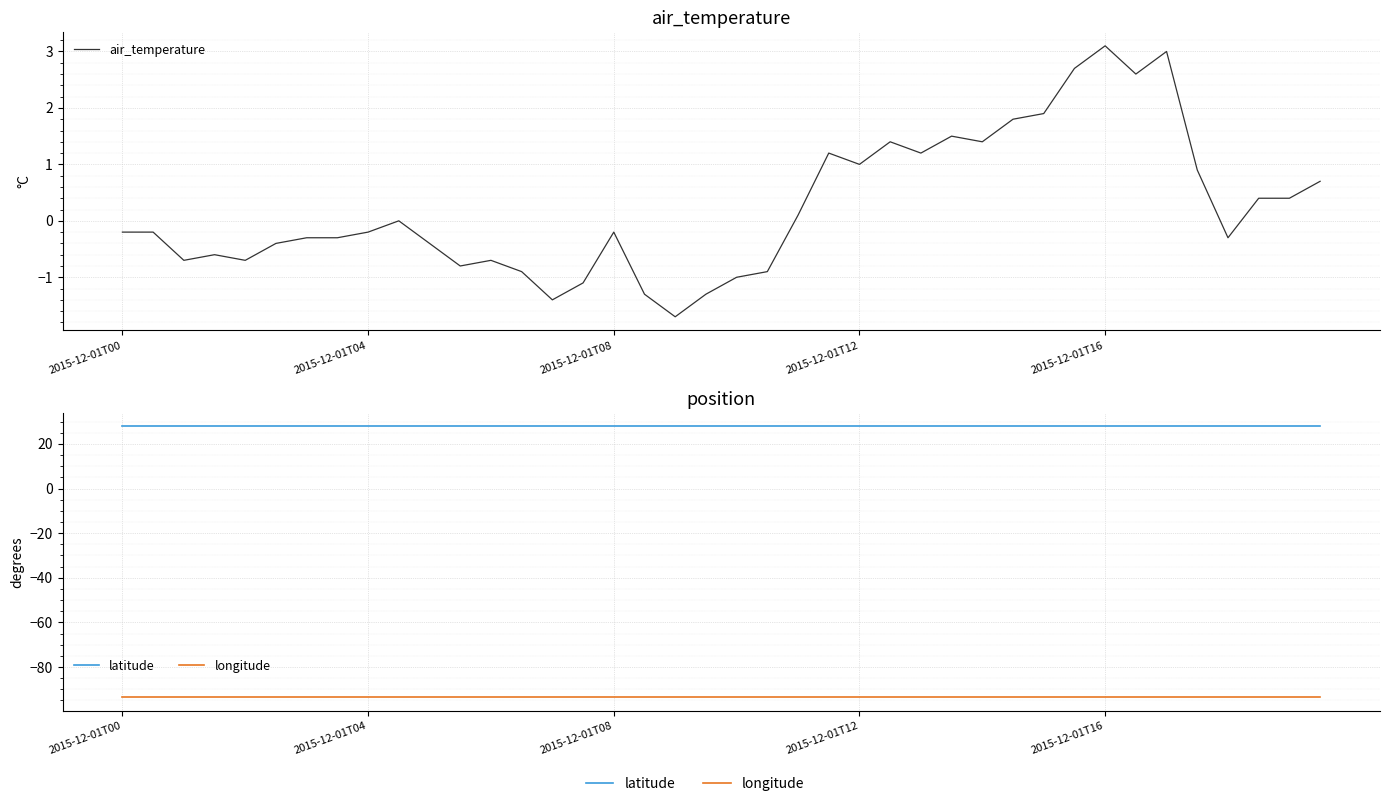

Which label corresponds to the smallest value in the chart?

2015-12-01T00